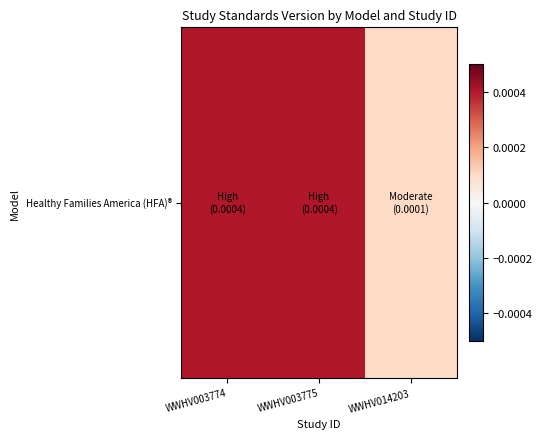

How many distinct data groups are displayed?

1